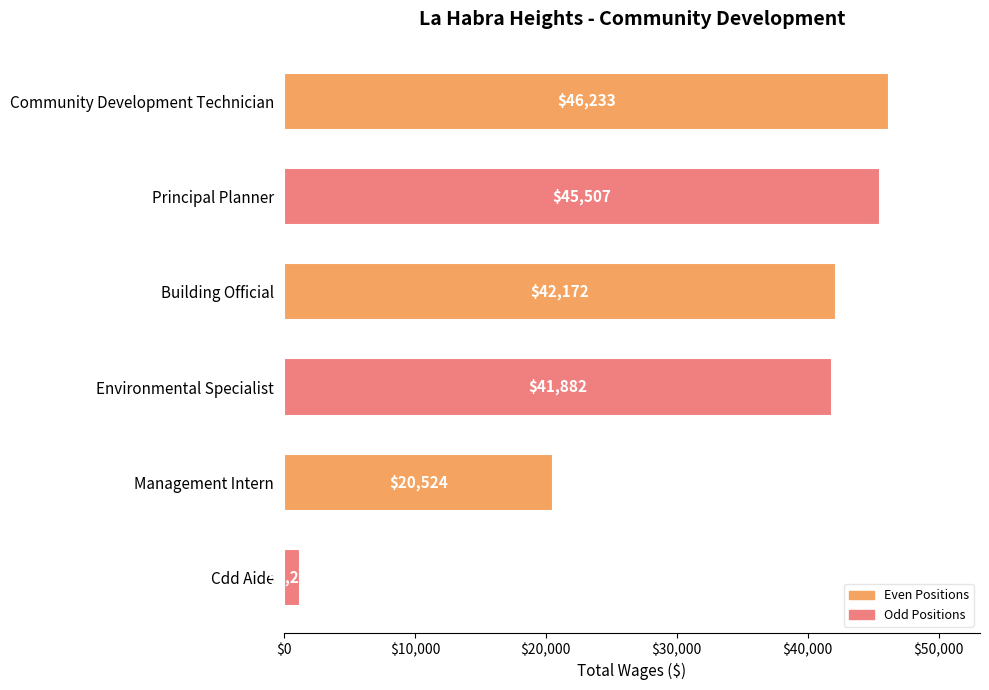

List the labels in order of value, smallest first.

Cdd Aide, Management Intern, Environmental Specialist, Building Official, Principal Planner, Community Development Technician